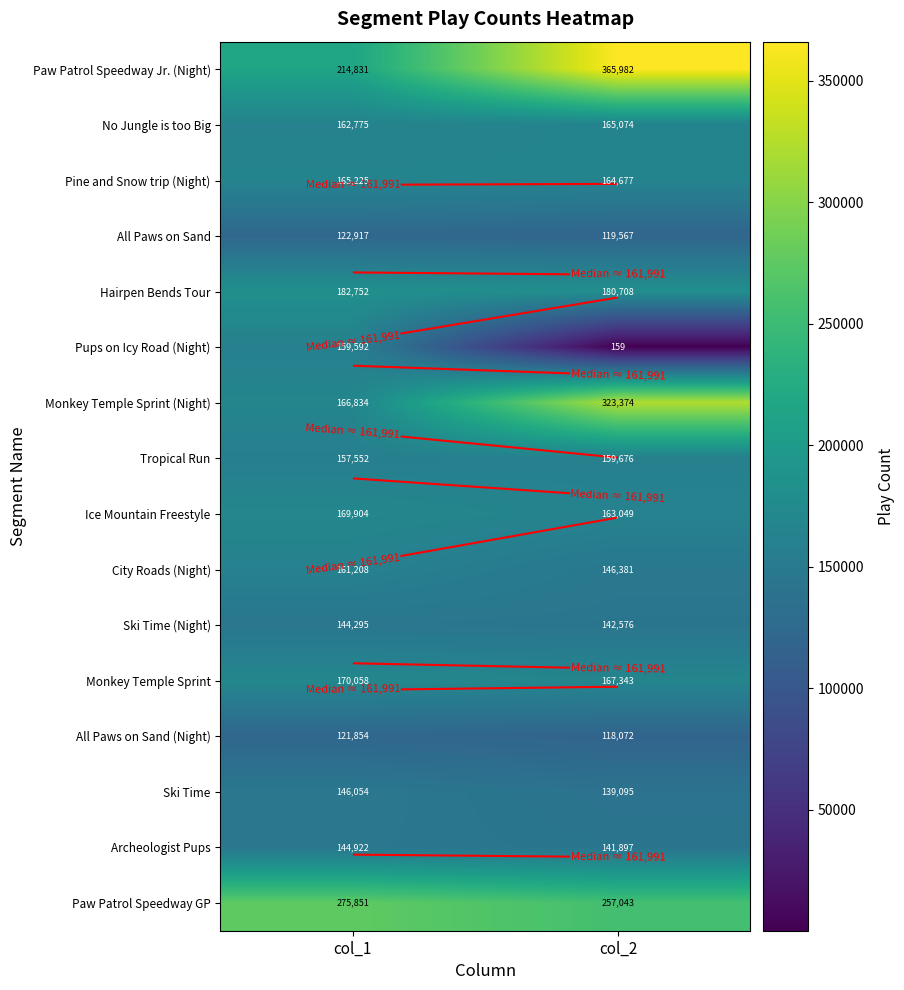

What is the difference between the Monkey Temple Sprint values at col_2 and col_1?

2715